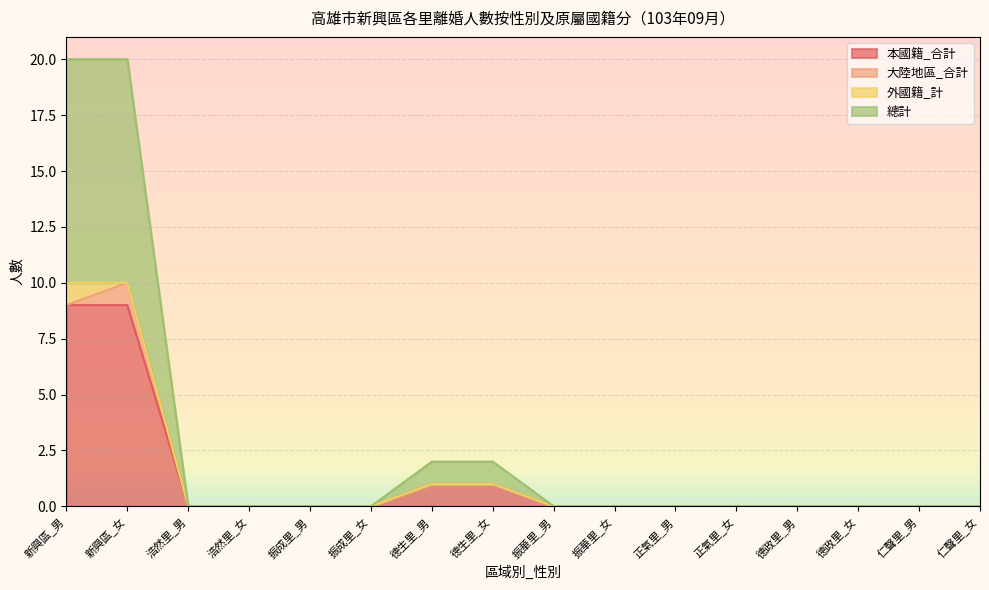

How many lines are shown in the chart?

4